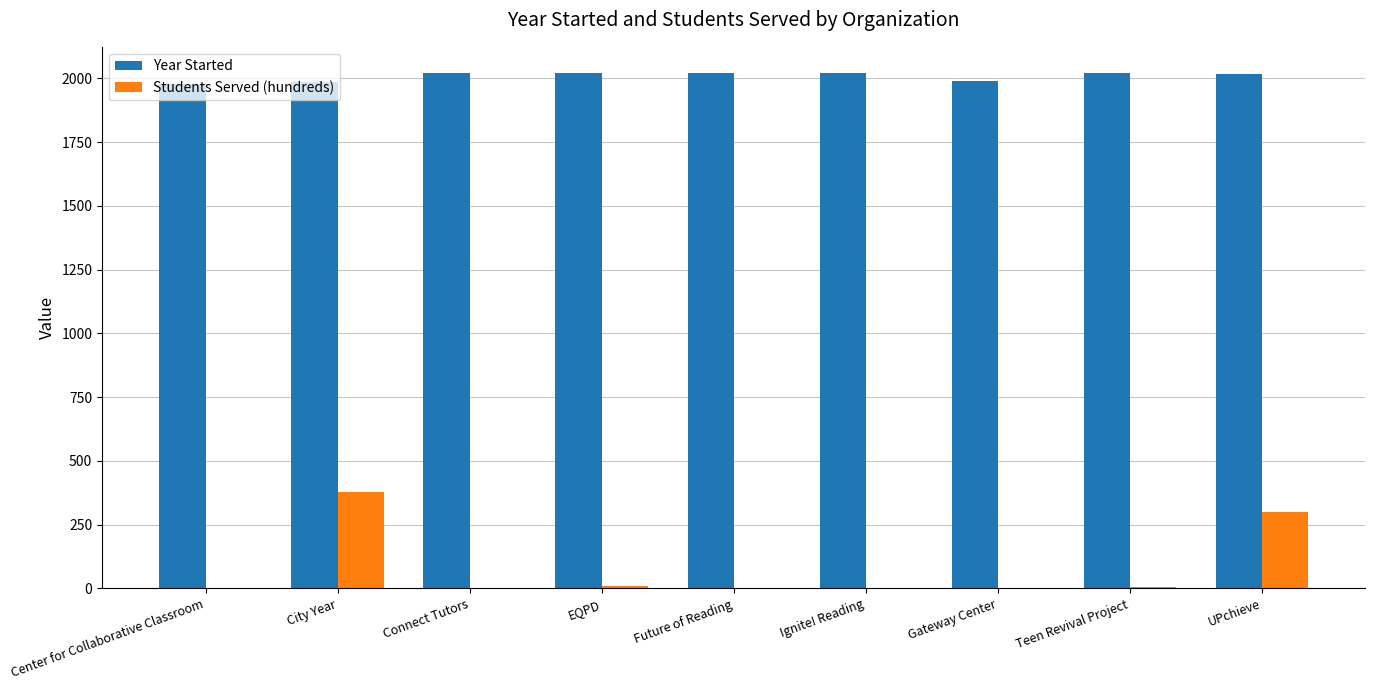

What are all the series names shown in the legend?

Year Started, Students Served (hundreds)